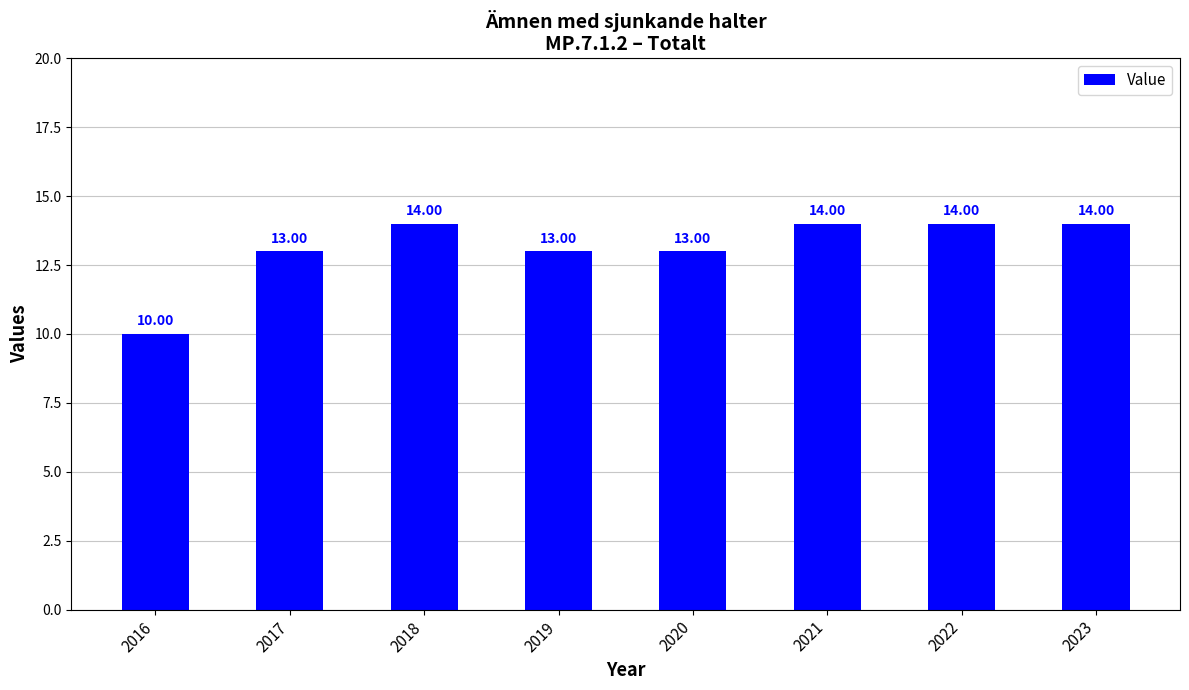

What is the value of the 7th bar from the left?

14